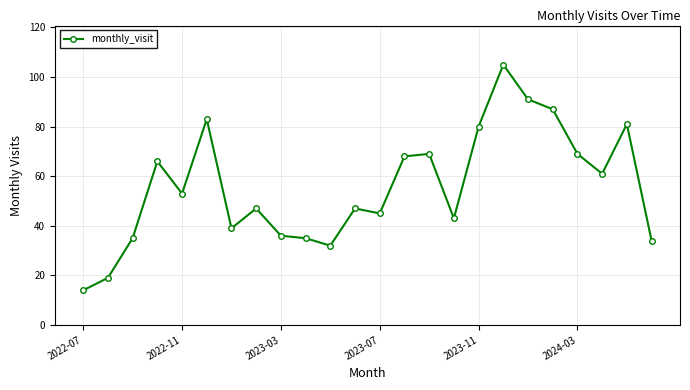

True or false: there are more than 0 points higher than both neighbors.

True